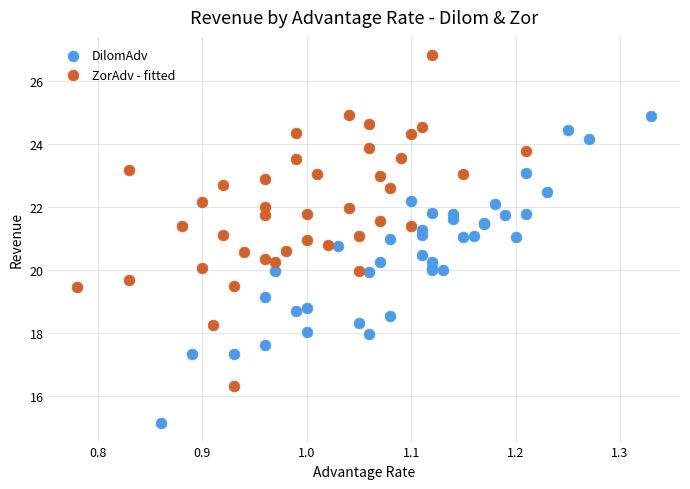

Which series reaches the maximum Y coordinate?

ZorAdv - fitted